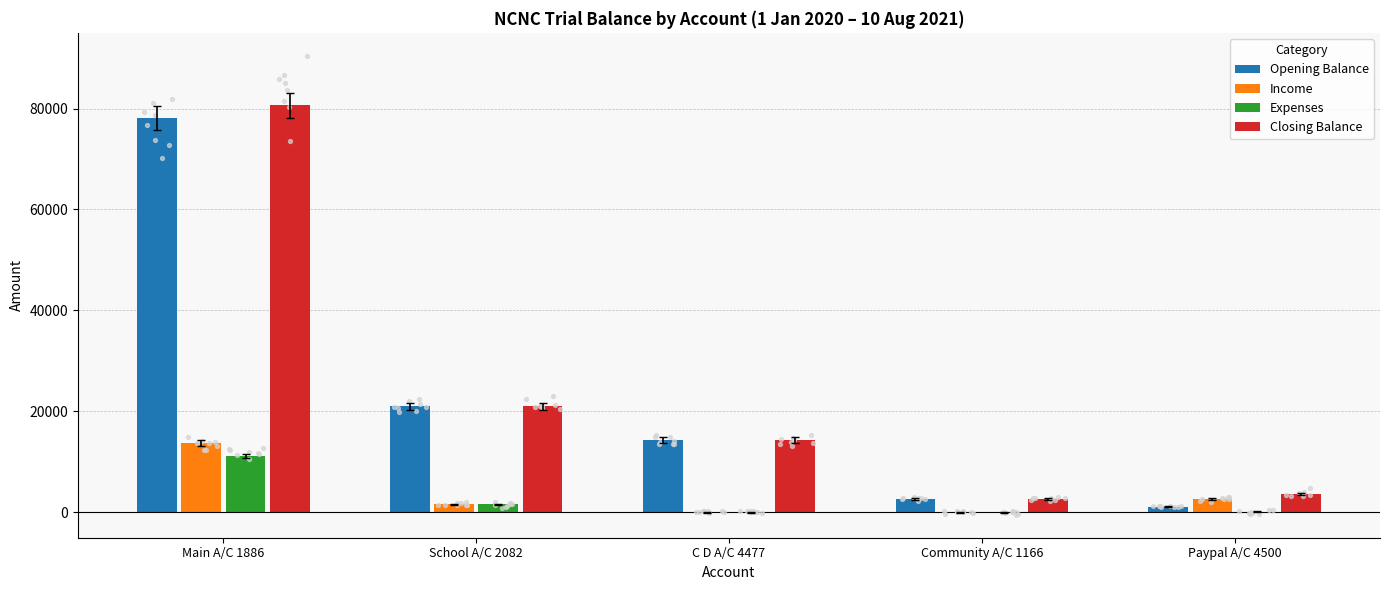

What are all the series names shown in the legend?

Opening Balance, Income, Expenses, Closing Balance